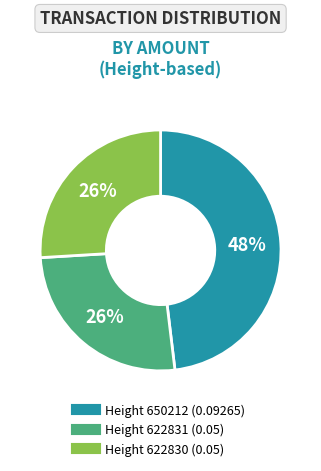

Is there a majority slice in this chart?

No